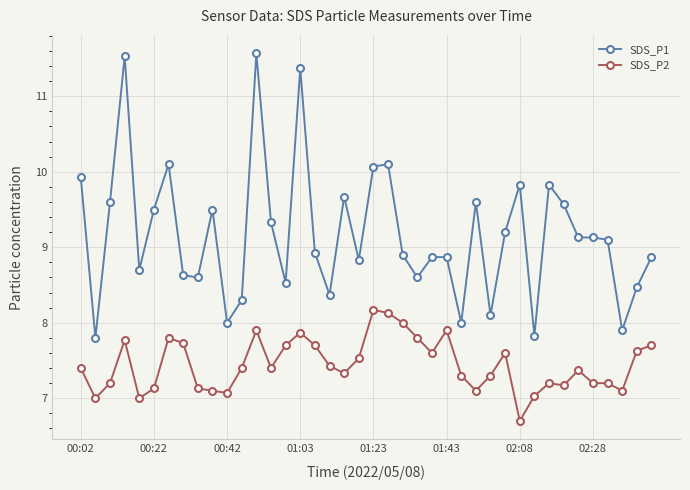

What is the lowest value of the SDS_P1 series?

7.8